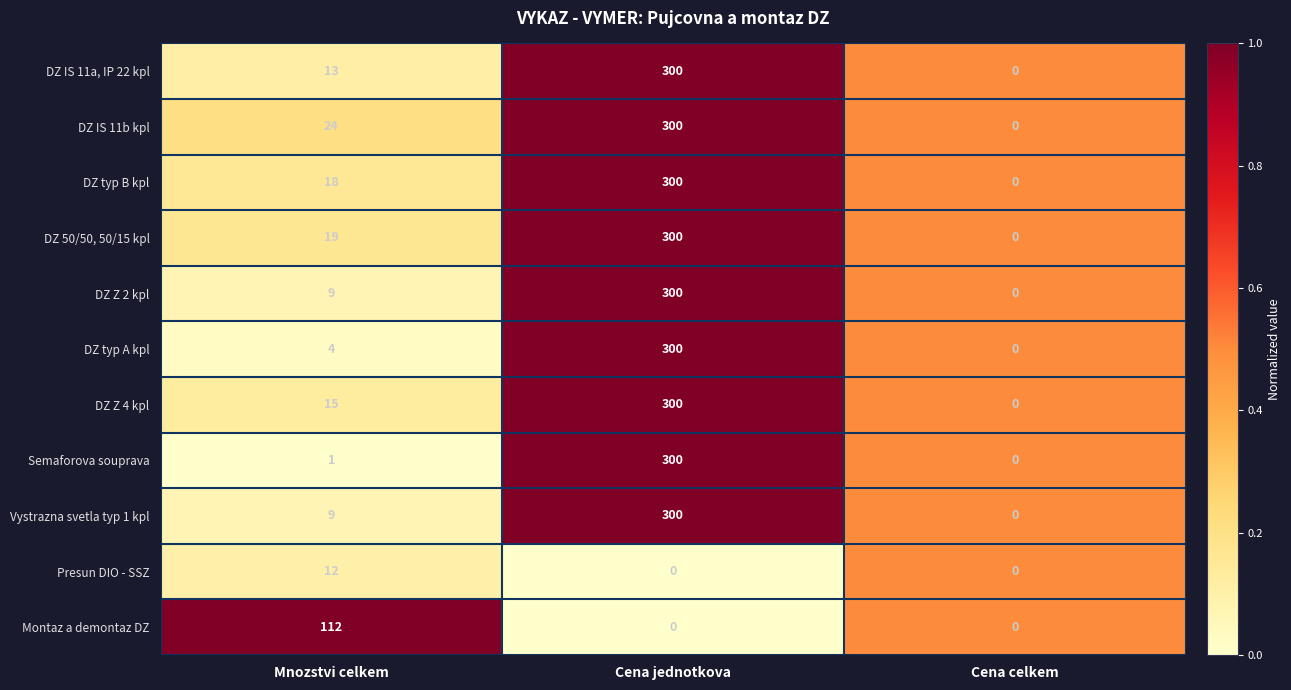

What is the difference between the DZ 50/50, 50/15 kpl values at Mnozstvi celkem and Cena celkem?

19